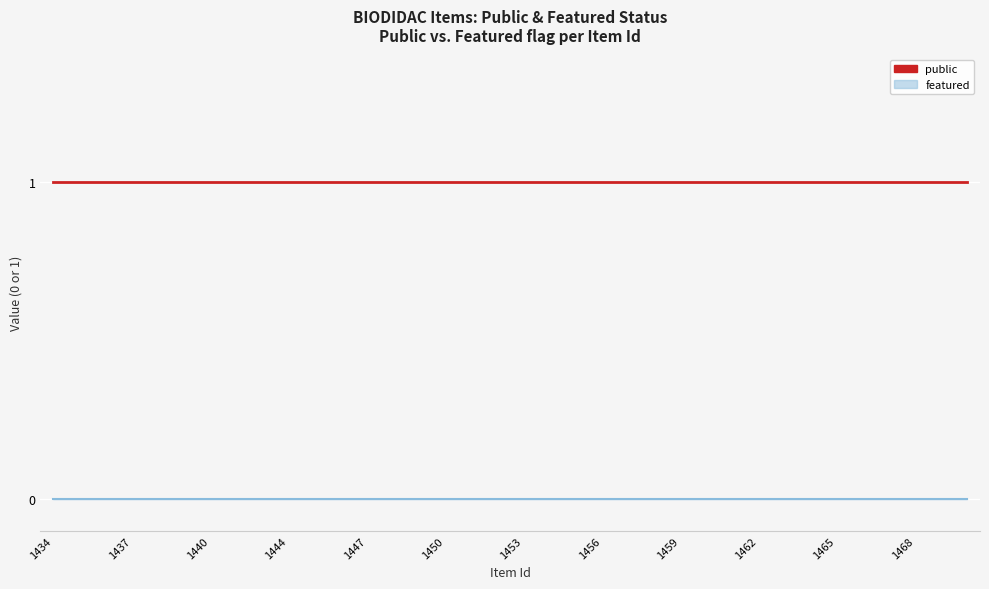

True or false: public and featured (line) cross at least once.

False